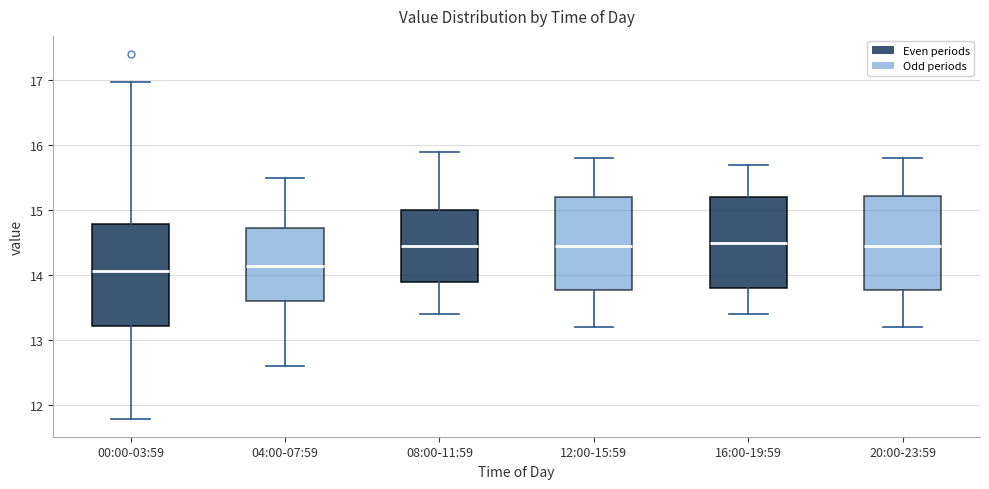

Reading left to right, transcribe this box plot: for each box, give where its median line is, the range the box spans, and where its two whiskers end, as read against the y-axis. The values are not printed on the chart, so give them approximately, as read against the axis.

00:00-03:59: median 14.1, box 13.2 to 14.8, whiskers 11.8 to 17.0
04:00-07:59: median 14.2, box 13.6 to 14.7, whiskers 12.6 to 15.5
08:00-11:59: median 14.5, box 13.9 to 15.0, whiskers 13.4 to 15.9
12:00-15:59: median 14.5, box 13.8 to 15.2, whiskers 13.2 to 15.8
16:00-19:59: median 14.5, box 13.8 to 15.2, whiskers 13.4 to 15.7
20:00-23:59: median 14.5, box 13.8 to 15.2, whiskers 13.2 to 15.8